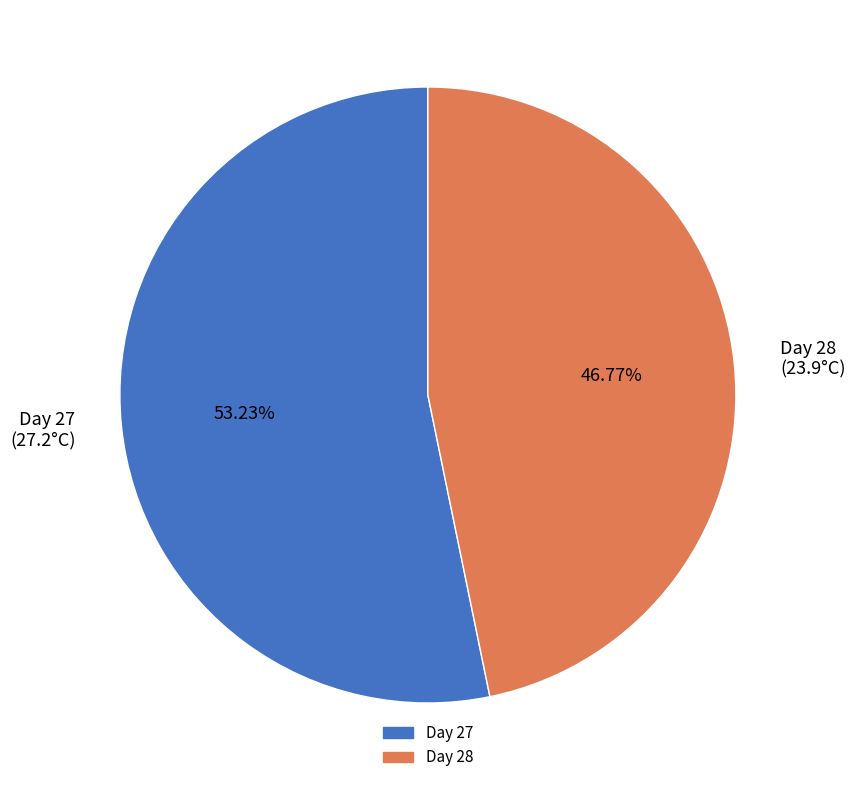

Rank the categories by value from highest to lowest.

Day 27 (27.2°C), Day 28 (23.9°C)